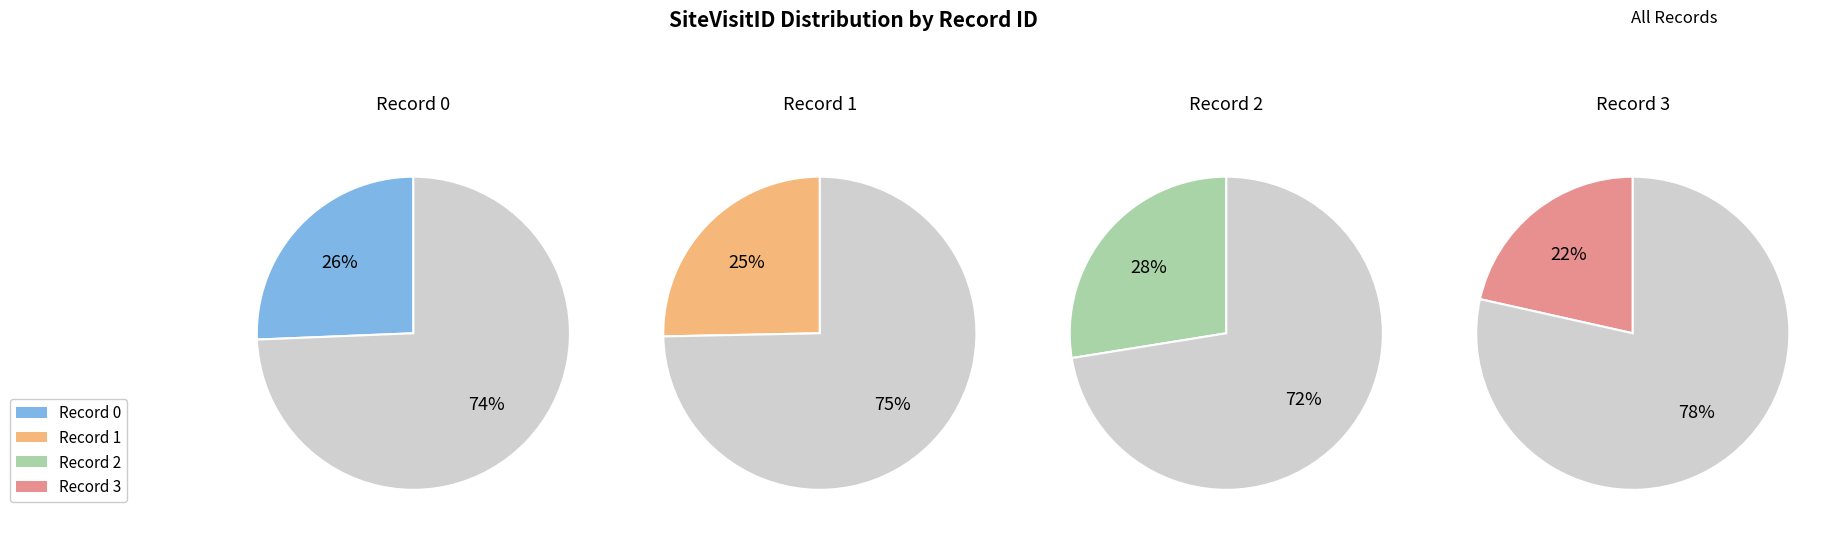

How many slices are in this pie chart?

4